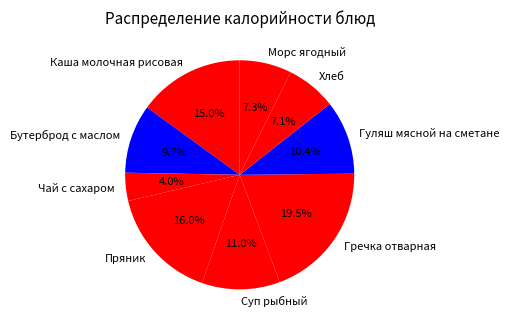

Count the number of slices in the pie.

9